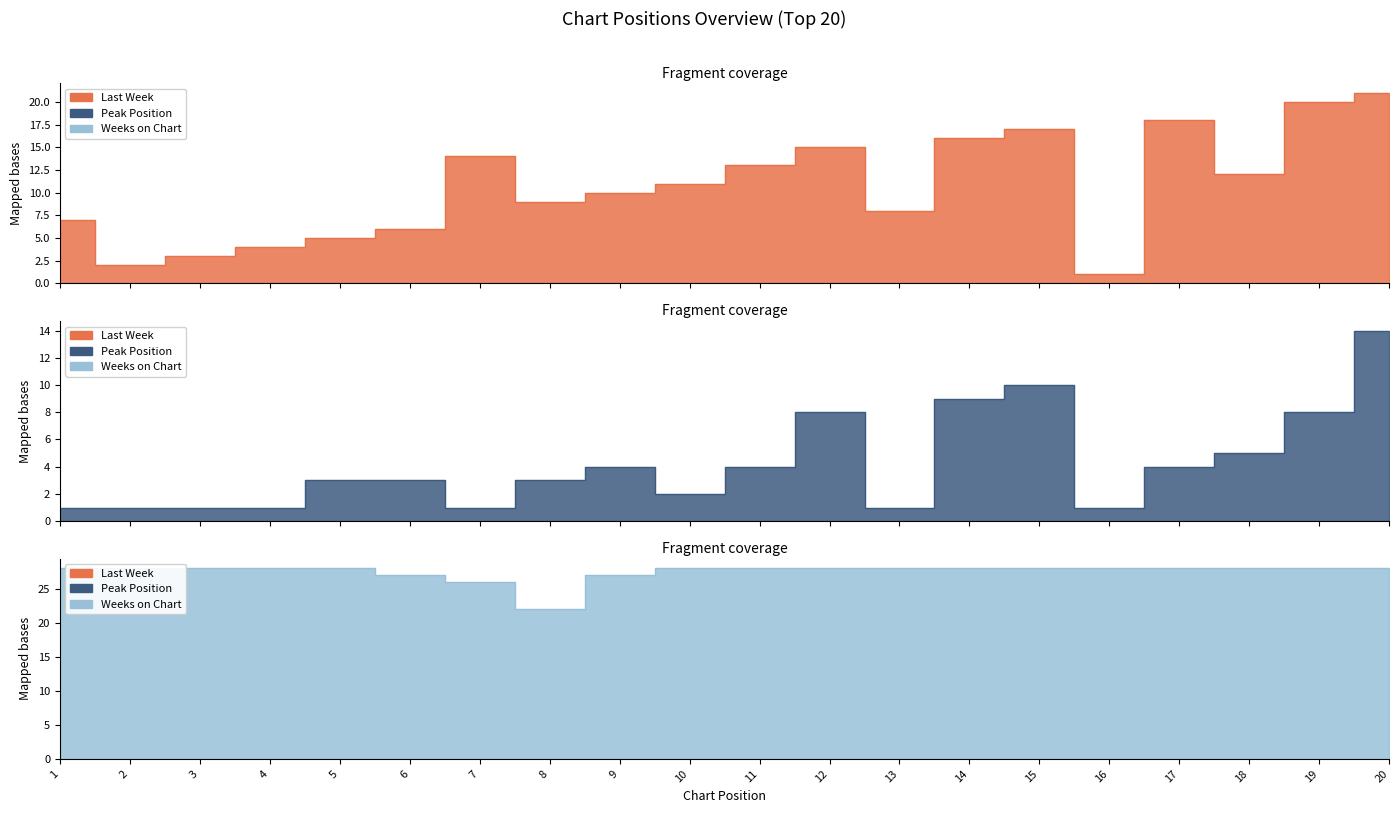

What is the lowest value of the Peak Position series?

1